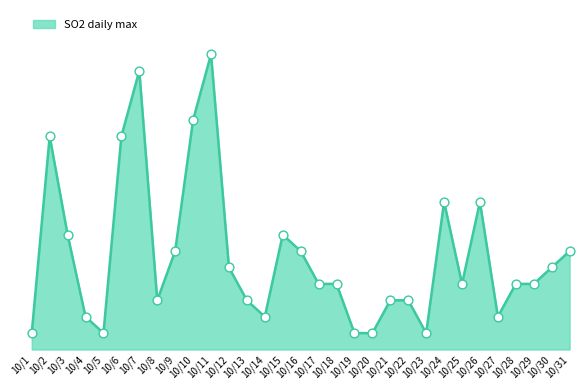

Between 10/21 and 10/18, which is larger?

10/18